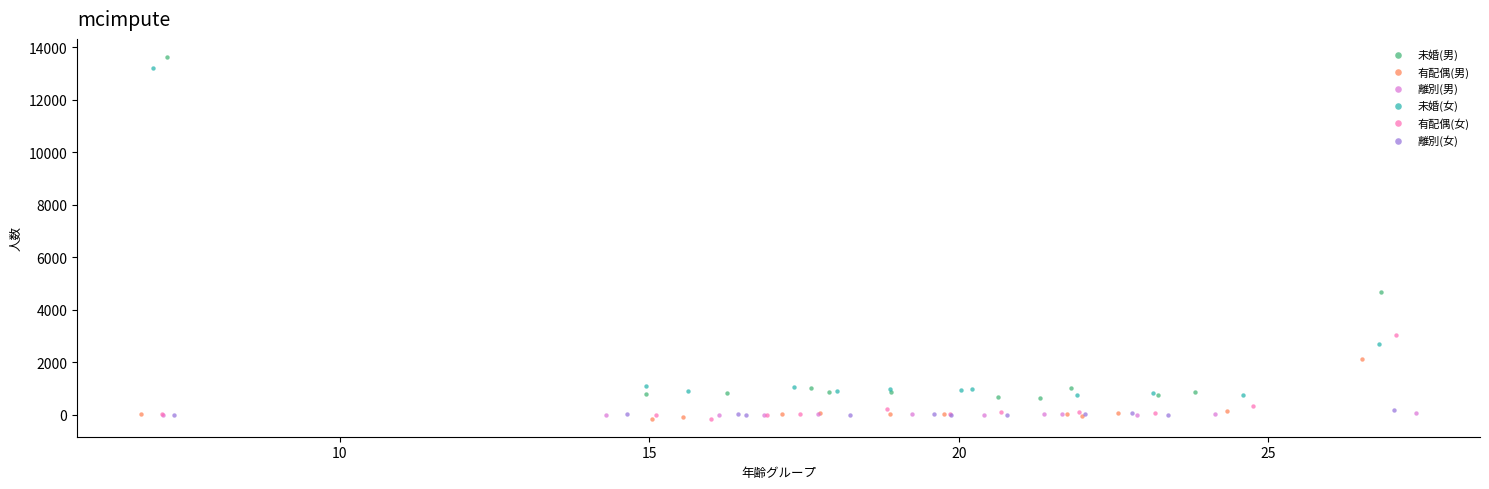

What are all the series names shown in the legend?

未婚(男), 有配偶(男), 離別(男), 未婚(女), 有配偶(女), 離別(女)